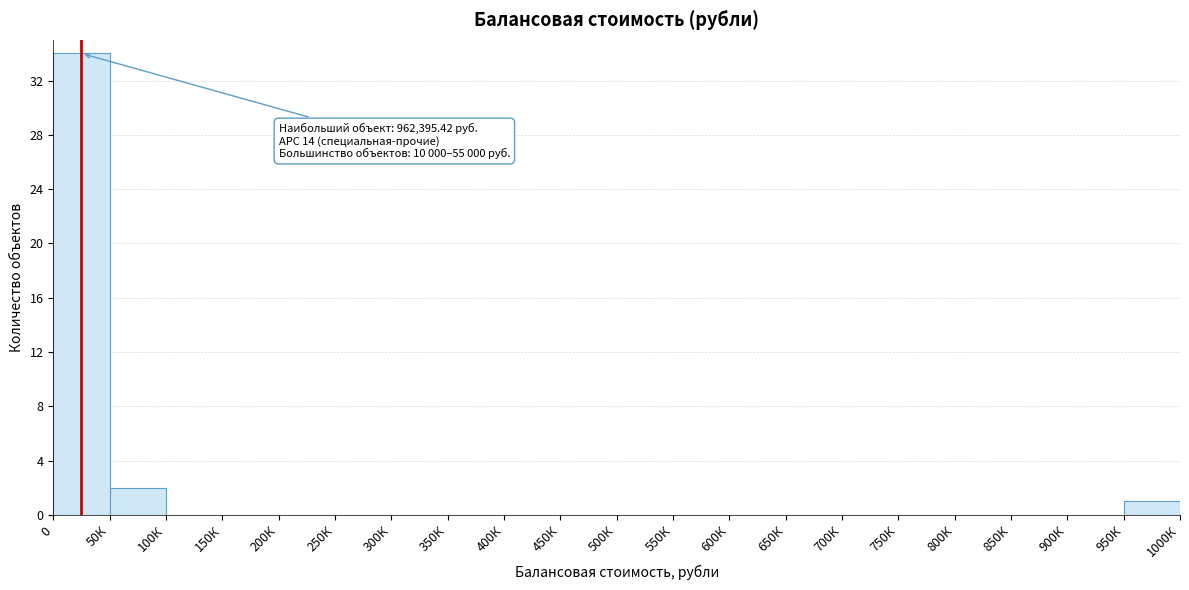

Reading left to right, list all the values displayed in this chart.

0=34	50К=2	100К=0	150К=0	200К=0	250К=0	300К=0	350К=0	400К=0	450К=0	500К=0	550К=0	600К=0	650К=0	700К=0	750К=0	800К=0	850К=0	900К=0	950К=1